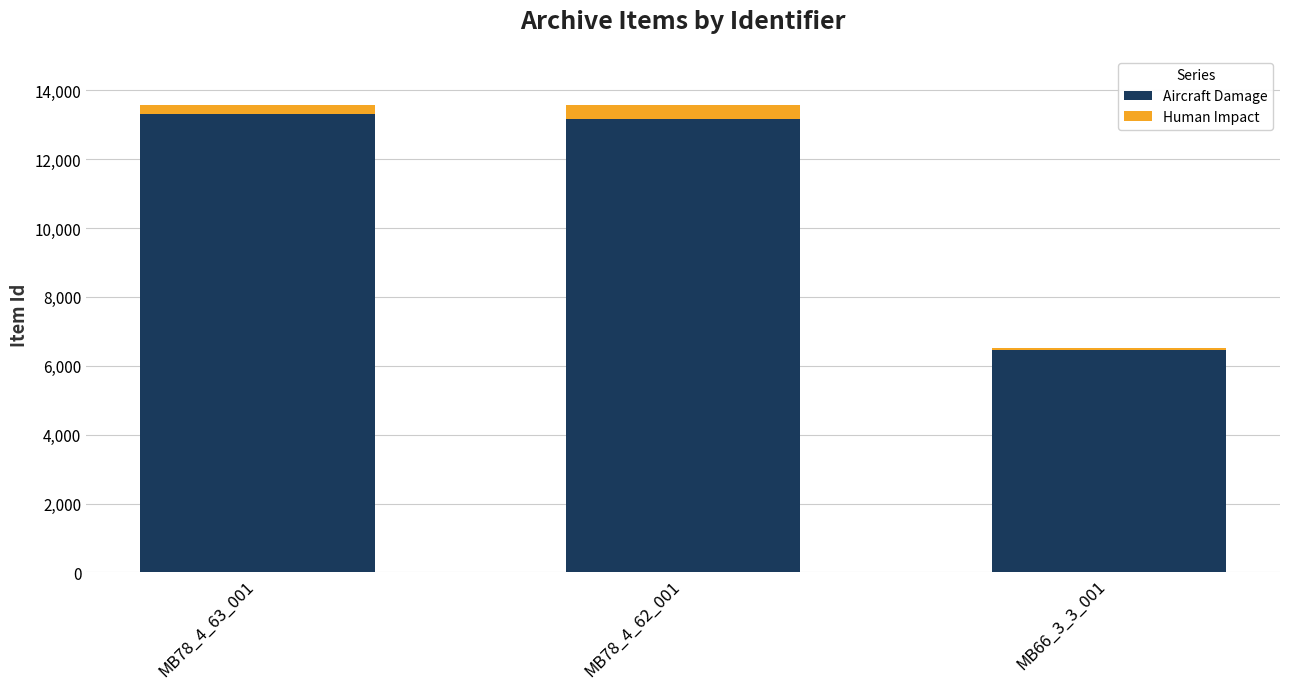

What is the total value across all series at MB78_4_62_001?

13584.0